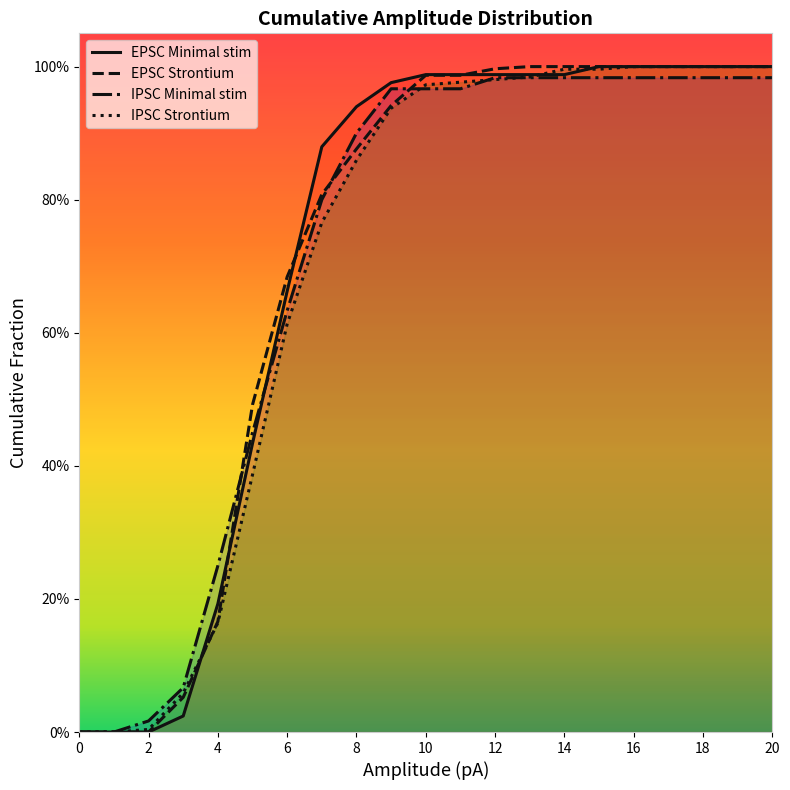

What is the difference between the maximum and minimum values in the IPSC Strontium series?

1.0